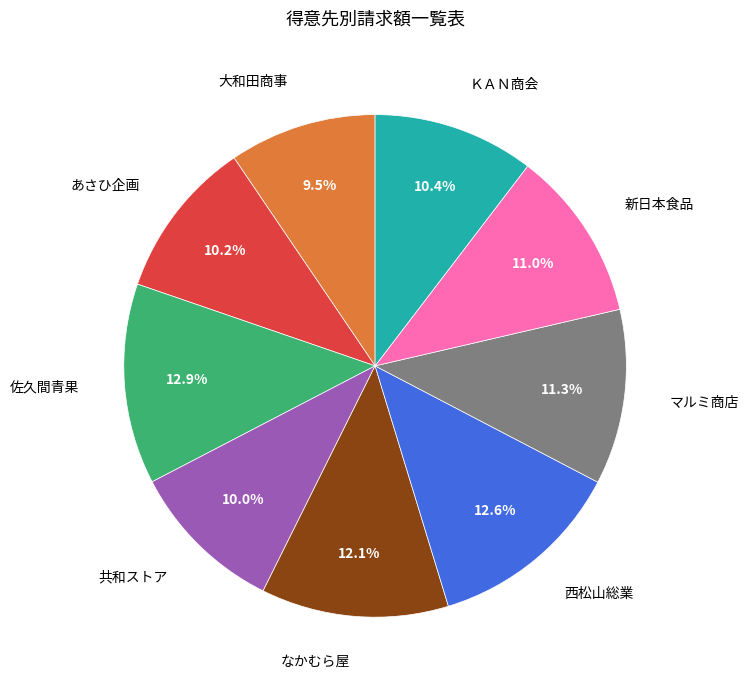

Does any single category account for the majority?

No